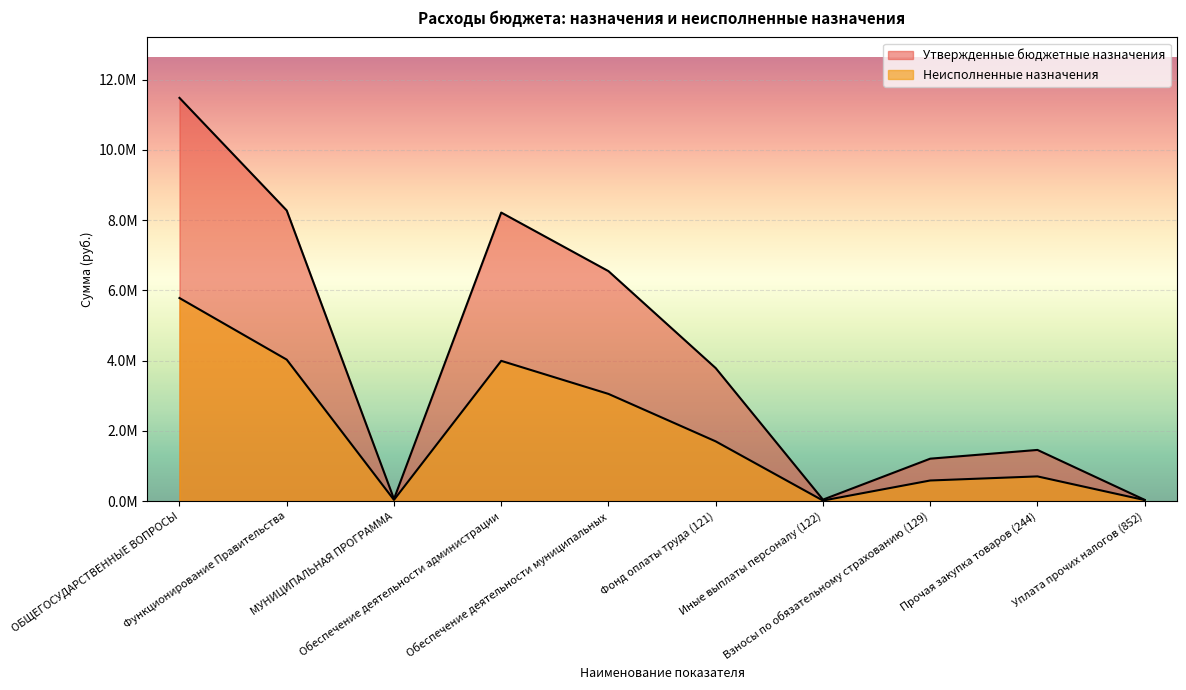

True or false: Утвержденные бюджетные назначения and Неисполненные назначения intersect in this chart.

False